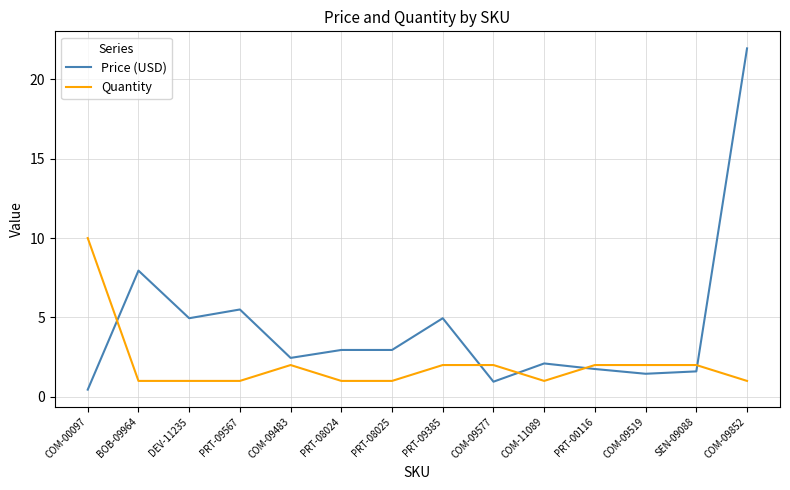

At which category is the sum across all series the highest?

COM-09852